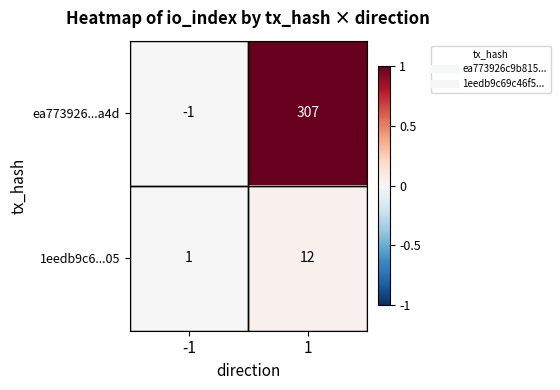

What is the approximate value of ea773926...a4d at 1, to the nearest 50?

300